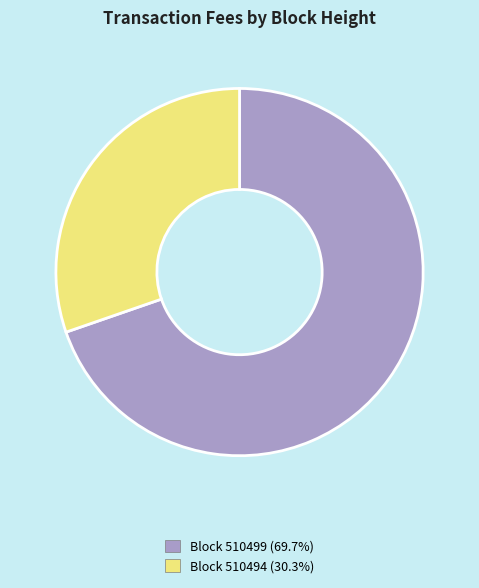

Is there any slice that represents more than half of the pie?

Yes